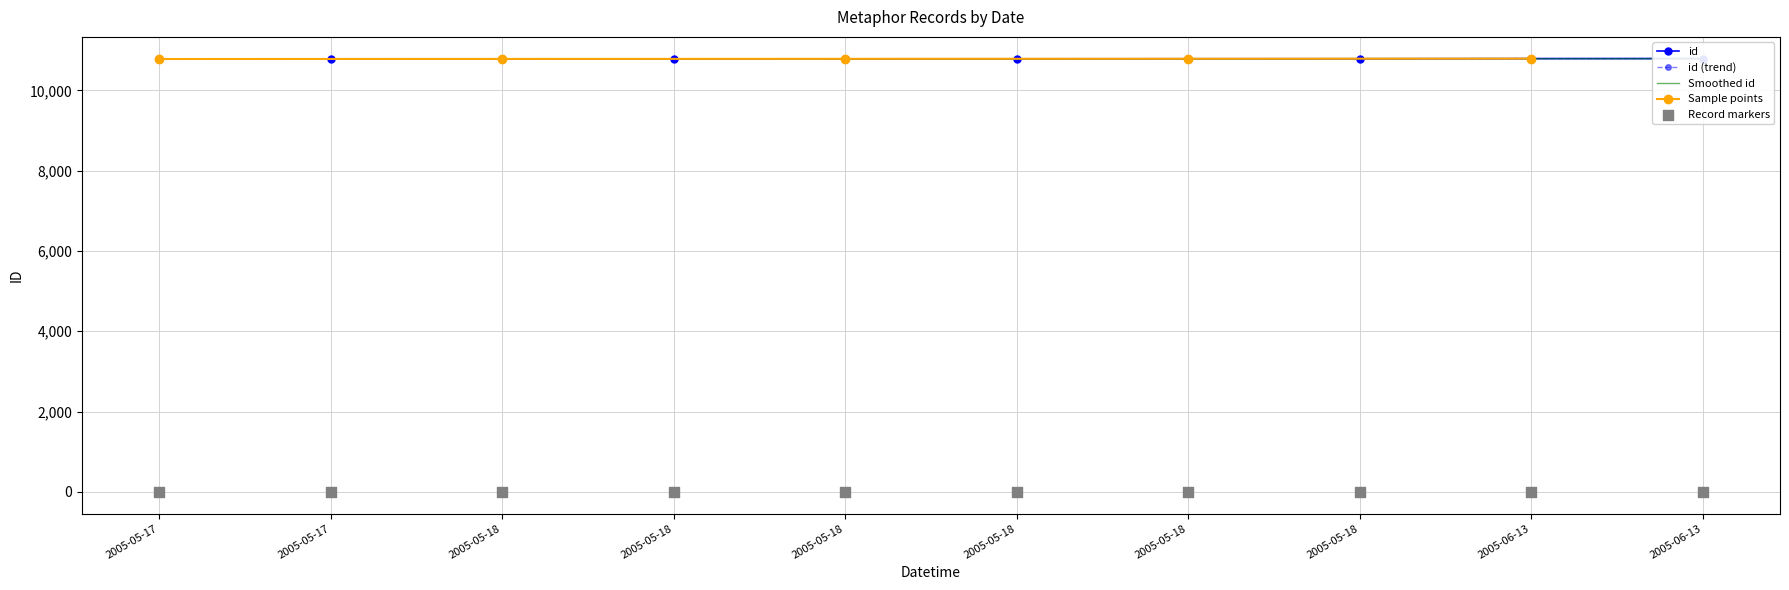

Between 2005-06-13 and 2005-05-18, which is larger?

2005-06-13